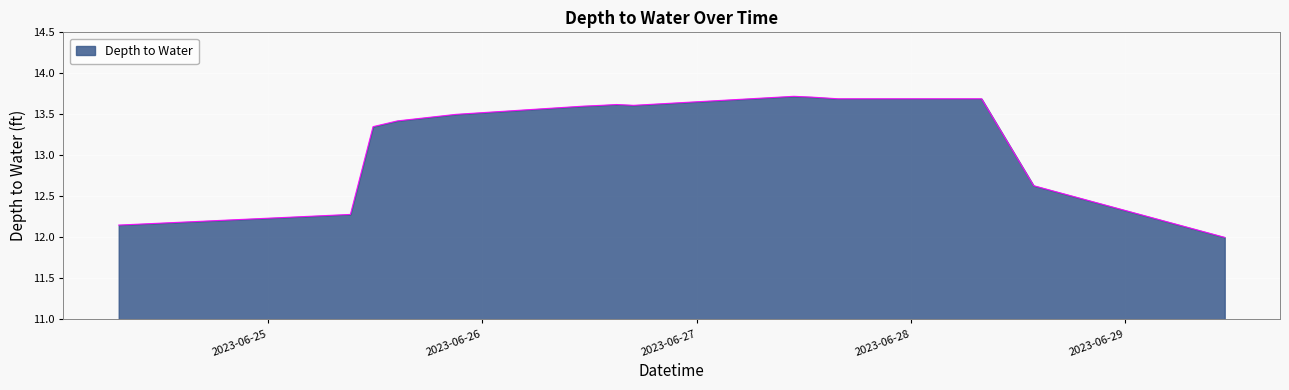

What is the maximum value shown in the chart?

13.7